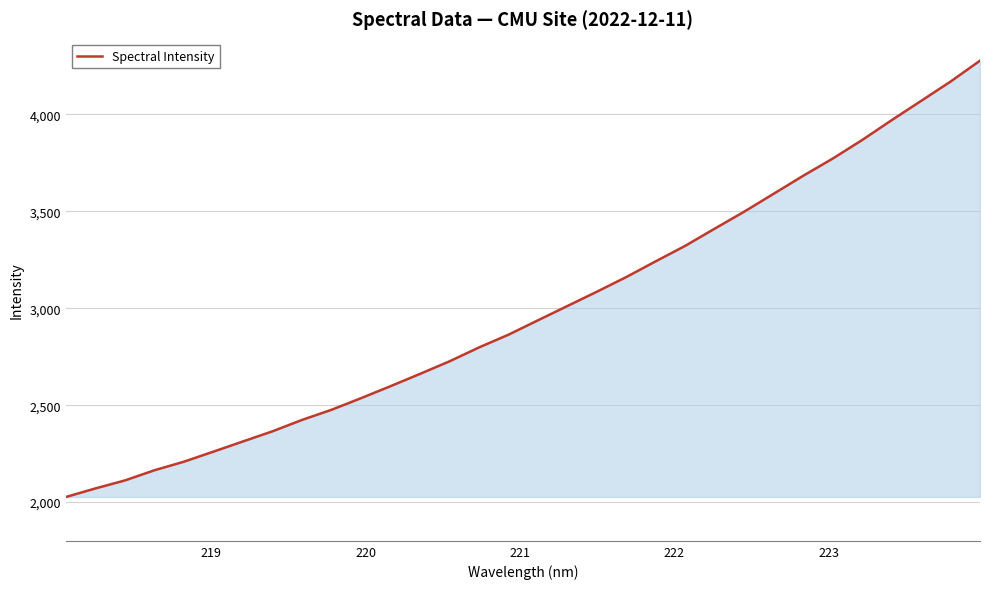

What is the difference between the maximum and minimum values?

2251.2